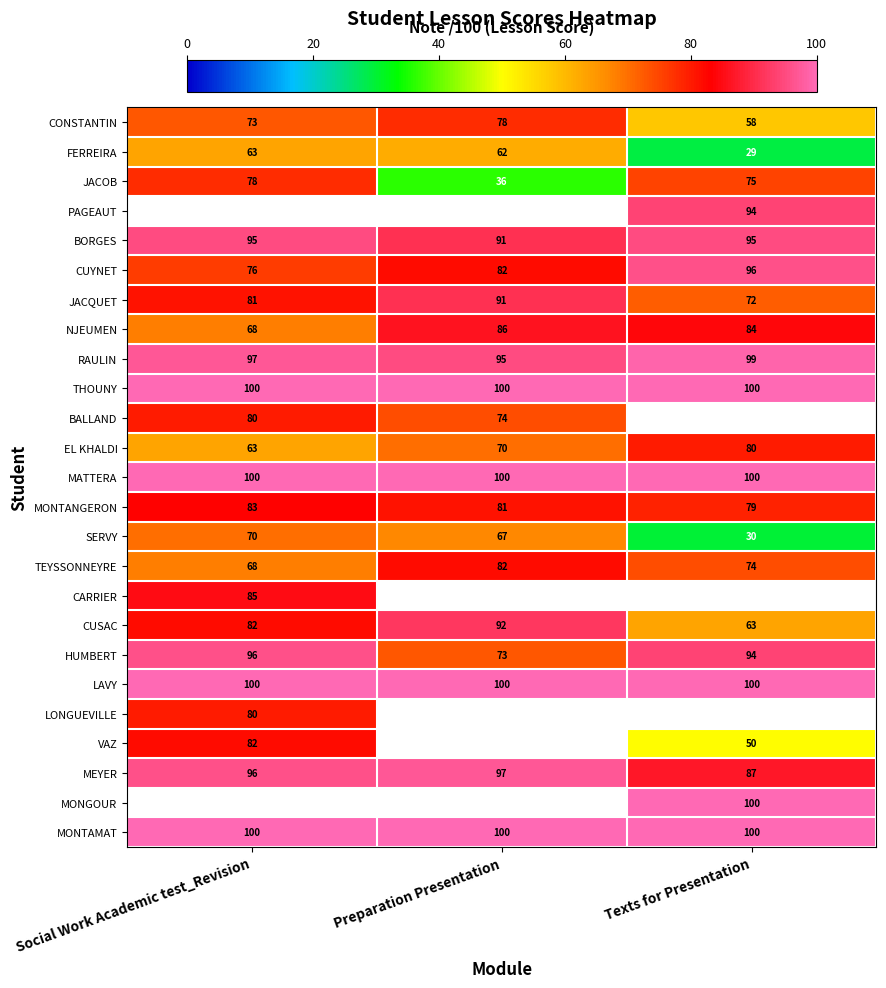

What is the maximum value for LAVY?

100